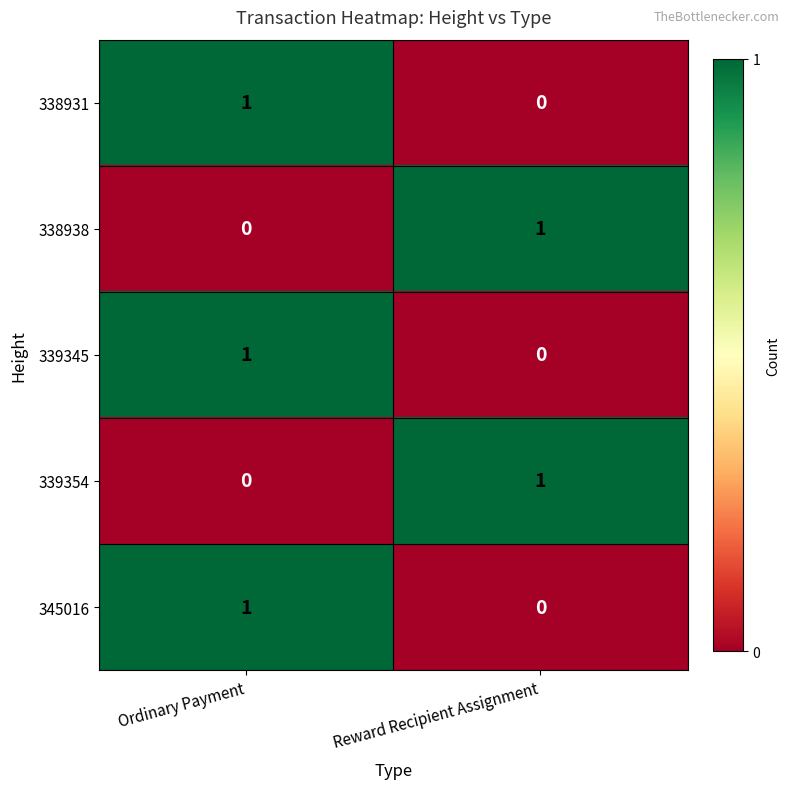

Reading right to left, extract all data points from this chart.

338931: Reward Recipient Assignment=0	Ordinary Payment=1
338938: Reward Recipient Assignment=1	Ordinary Payment=0
339345: Reward Recipient Assignment=0	Ordinary Payment=1
339354: Reward Recipient Assignment=1	Ordinary Payment=0
345016: Reward Recipient Assignment=0	Ordinary Payment=1